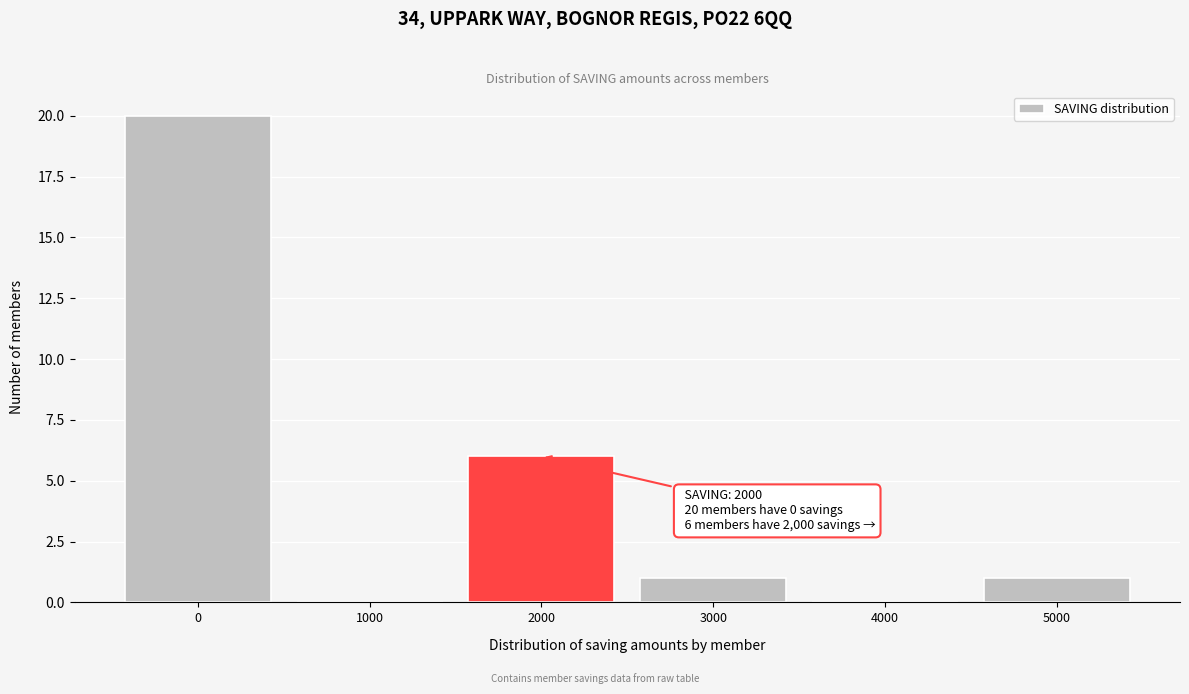

Which range on the x-axis has the tallest bar?

-500 to 500